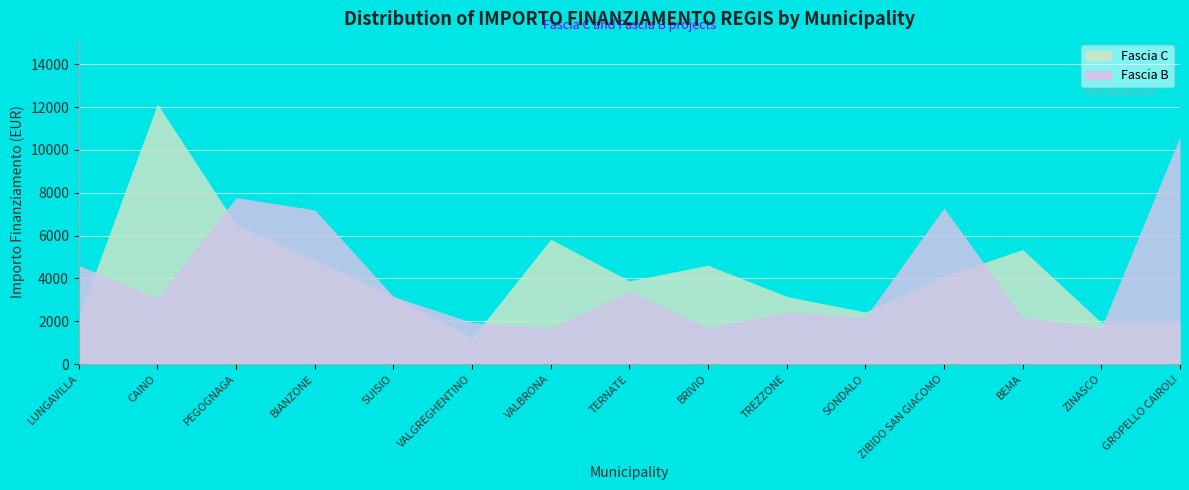

How many intersections are there between Fascia B and Fascia C?

6